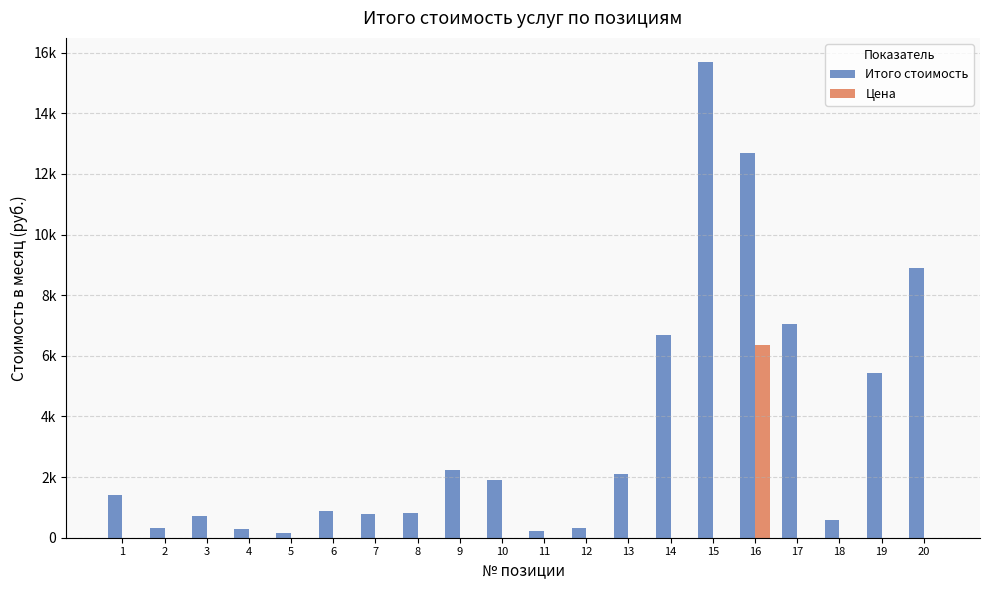

At which category does the chart reach its minimum across all series?

5